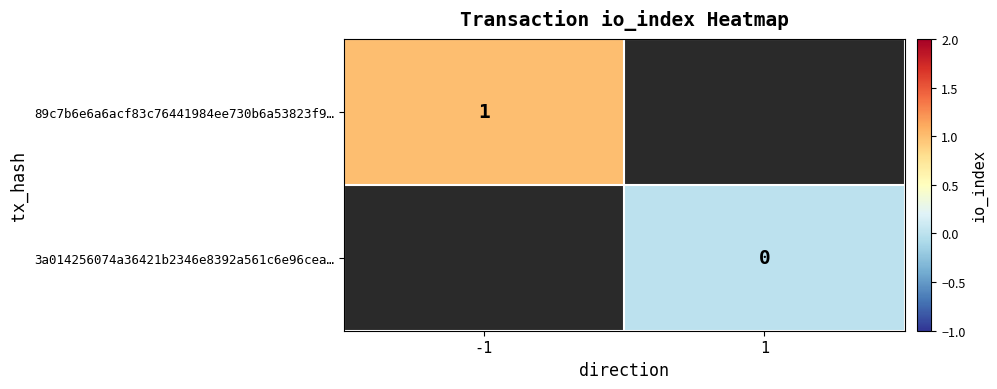

List the series in order of their overall mean, highest first.

89c7b6e6a6acf83c76441984ee730b6a53823f9…, 3a014256074a36421b2346e8392a561c6e96cea…